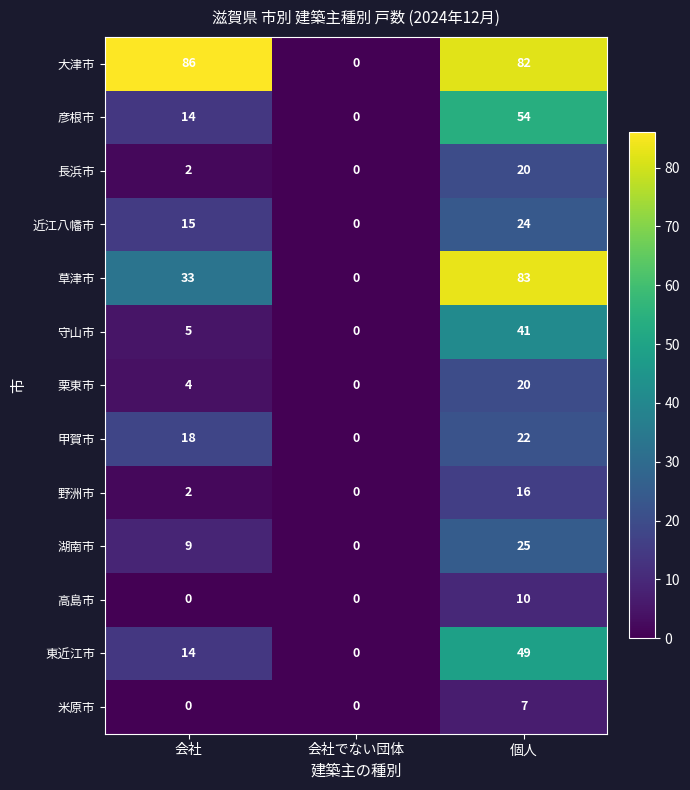

At which label does 守山市 reach its peak?

個人